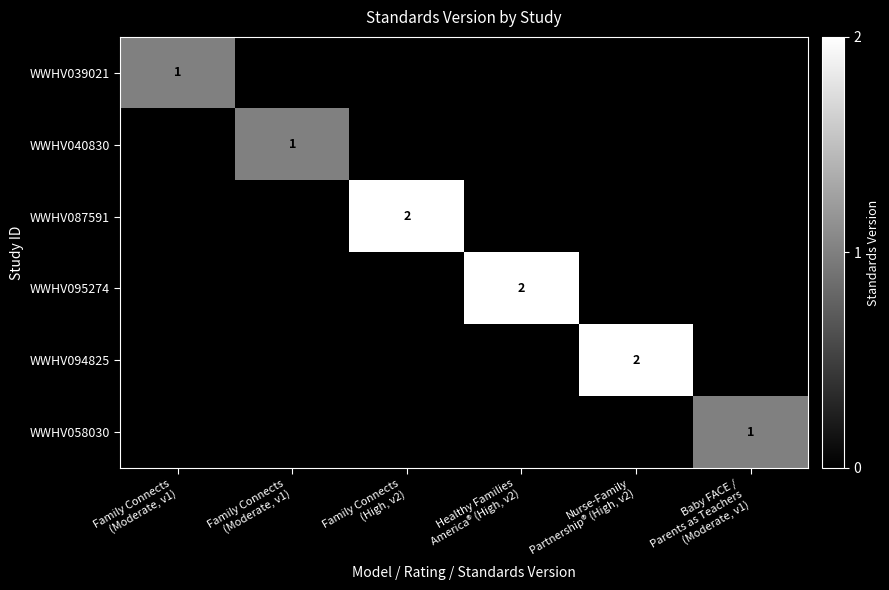

How many values in WWHV094825 are above zero?

1